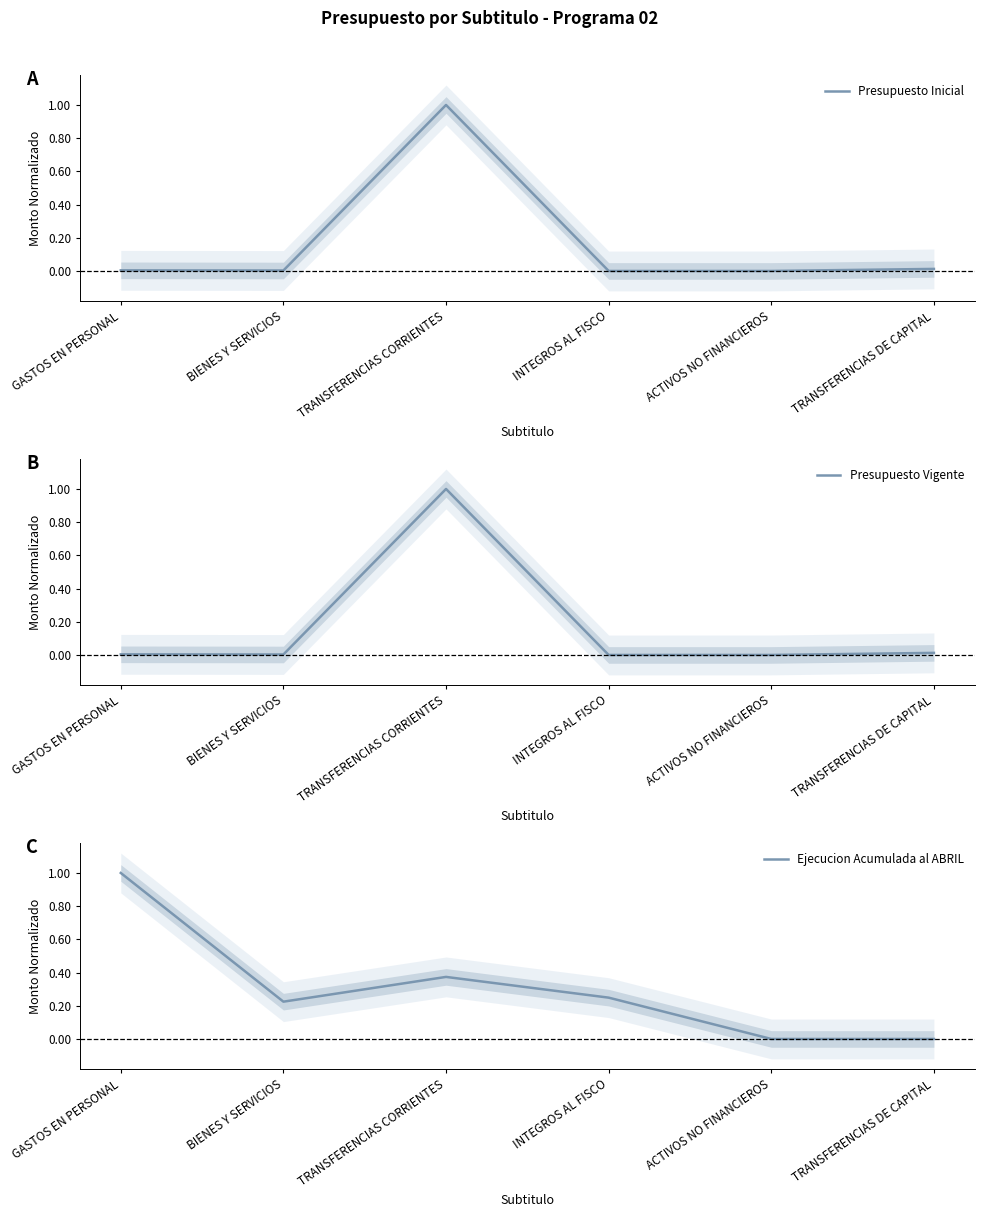

List the series in order of their peak value, highest first.

Presupuesto Inicial, Presupuesto Vigente, Ejecucion Acumulada al ABRIL